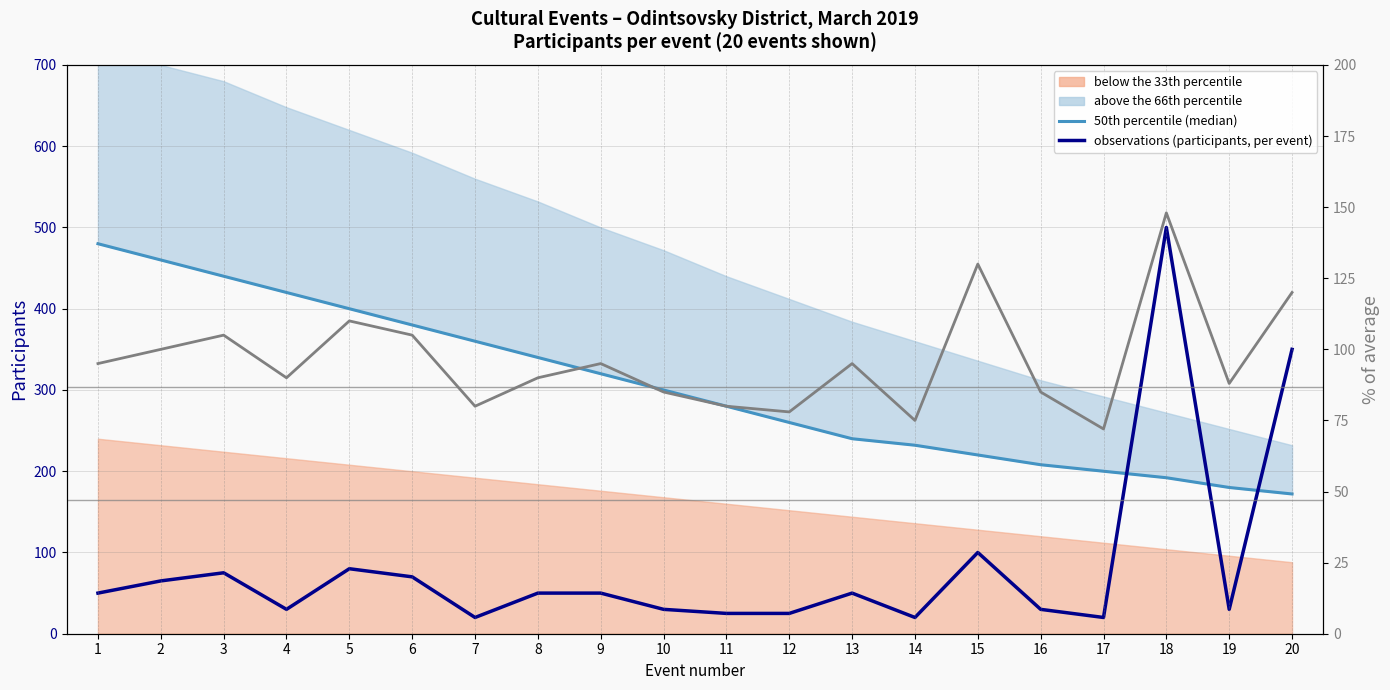

What is the sum of all % of normal values?

1926